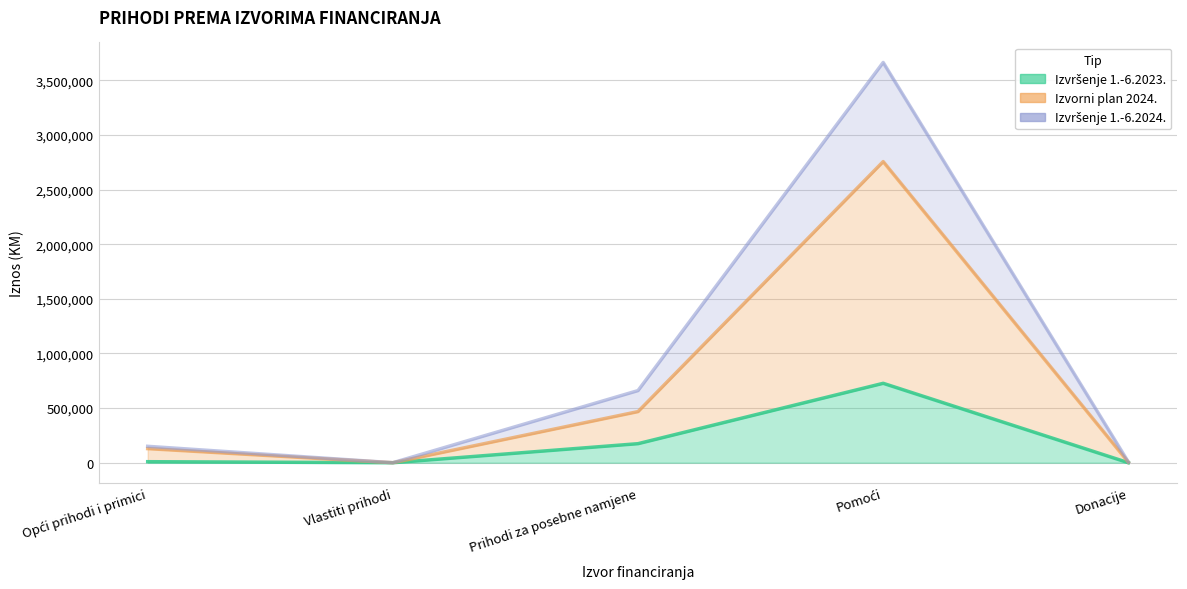

At which category does Izvršenje 1.-6.2024. reach its first local peak?

Pomoći